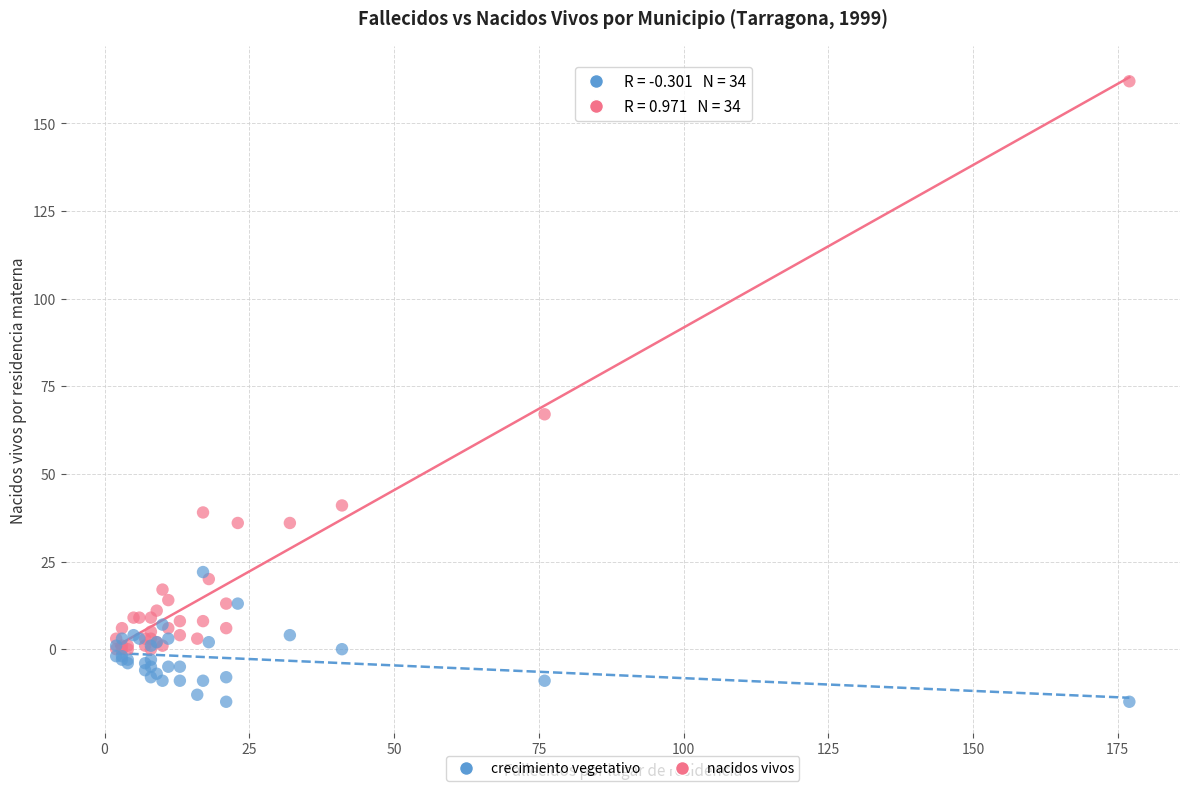

Across all series, what Y value is closest to 73?

67